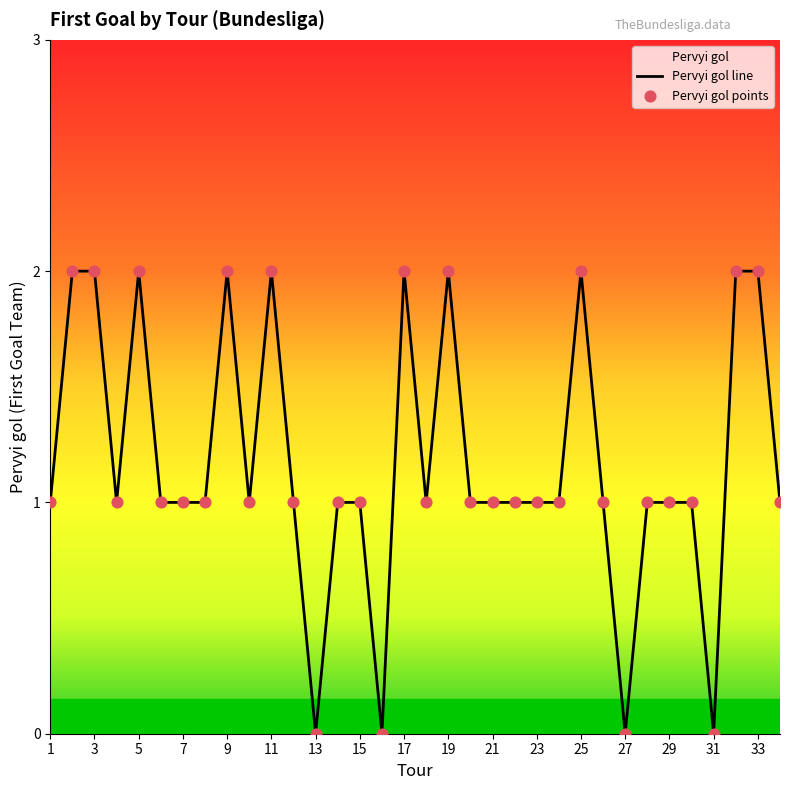

Which series has the largest Y range (max minus min)?

Pervyi gol line